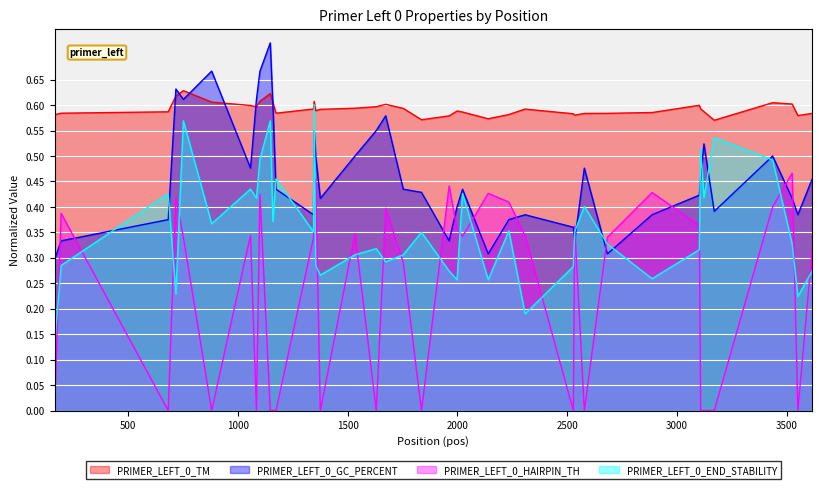

Rank the series by their average value, from lowest to highest.

PRIMER_LEFT_0_HAIRPIN_TH, PRIMER_LEFT_0_END_STABILITY, PRIMER_LEFT_0_GC_PERCENT, PRIMER_LEFT_0_TM